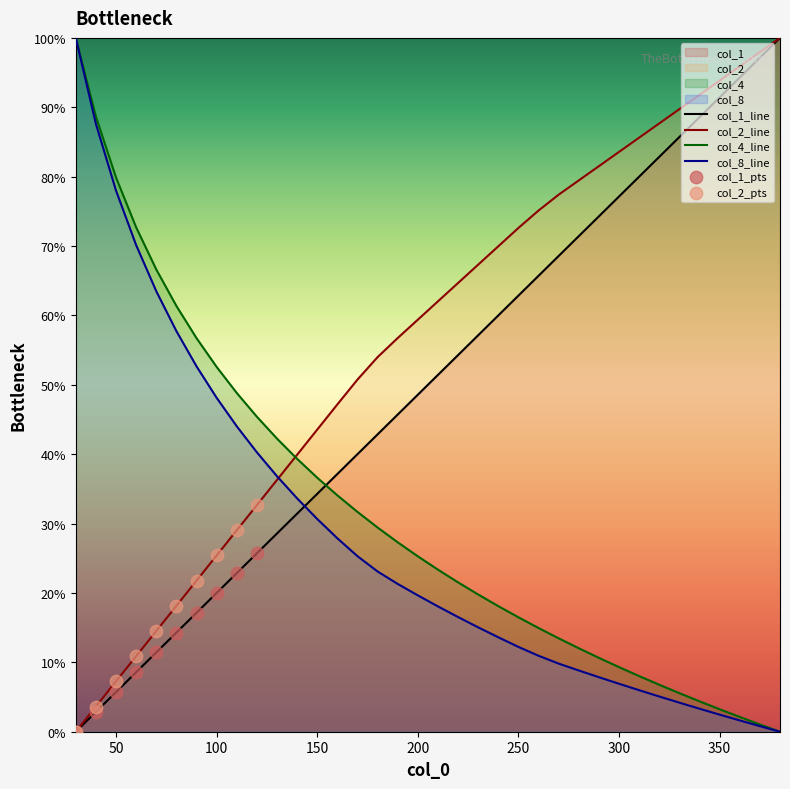

Which series contains the lowest Y value?

col_1